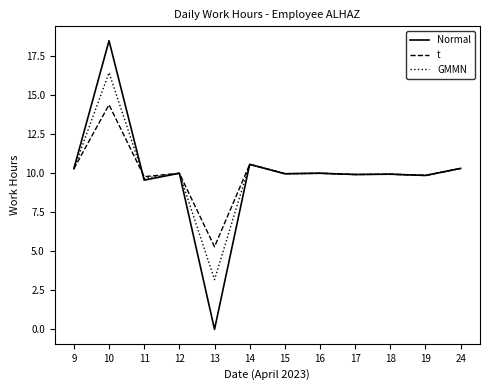

What is the total value across all series at 16?

29.9